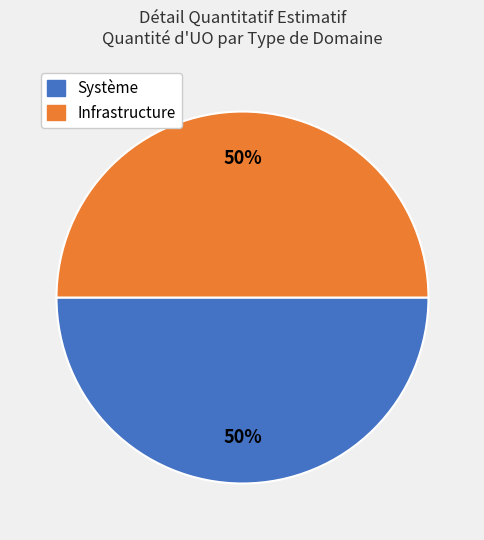

Do Infrastructure and Système together represent more than half of the pie?

Yes